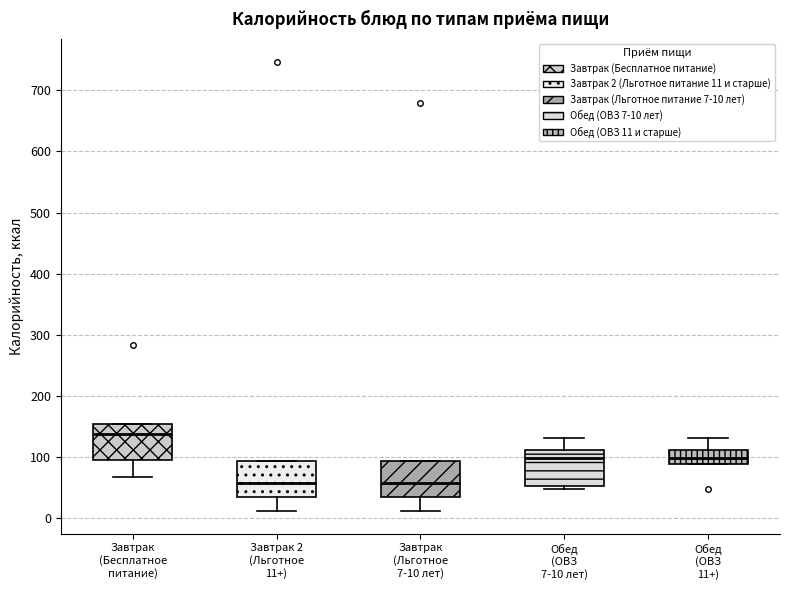

Which box has the highest median line?

Завтрак (Бесплатное питание)